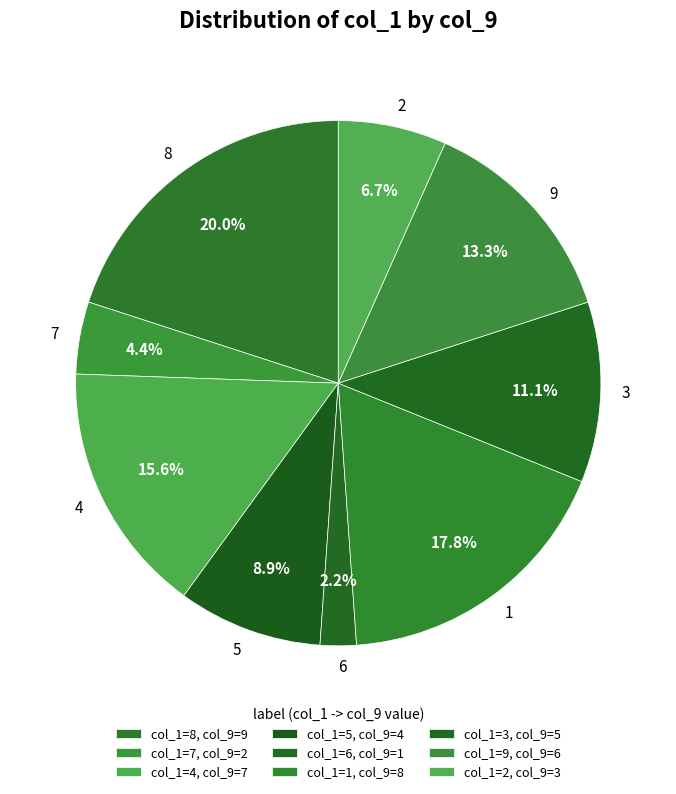

Is there any slice that represents more than half of the pie?

No